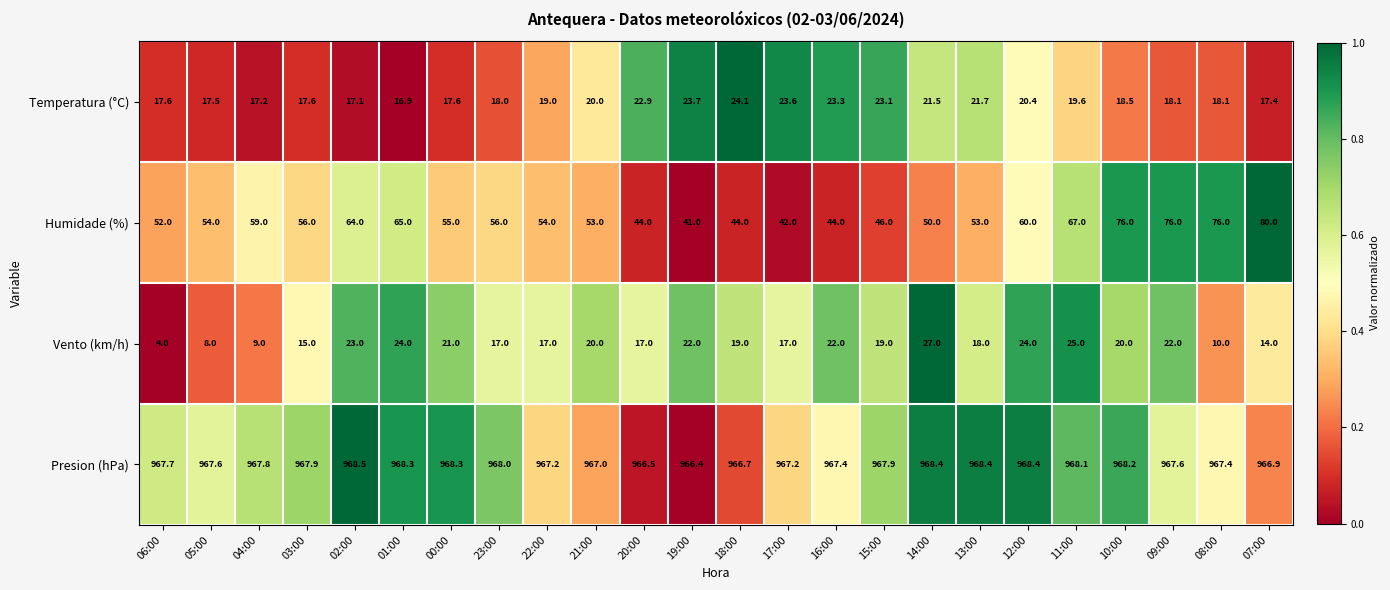

True or false: Vento (km/h) has a value of 21.0 at 00:00.

True